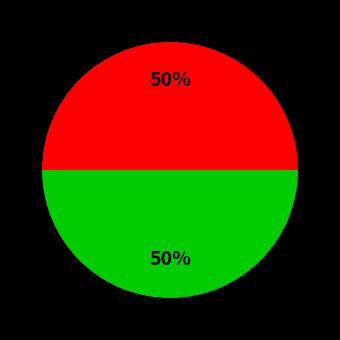

To the nearest percent, what is the average slice percentage?

50%